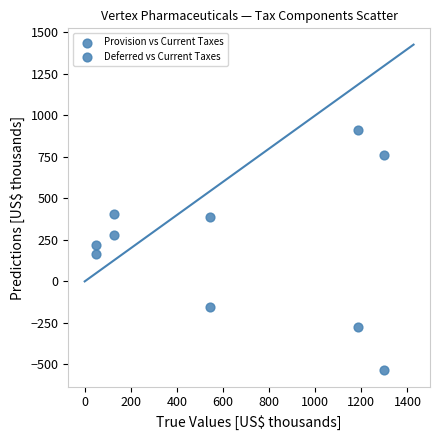

How many points are shown in the scatter plot?

10